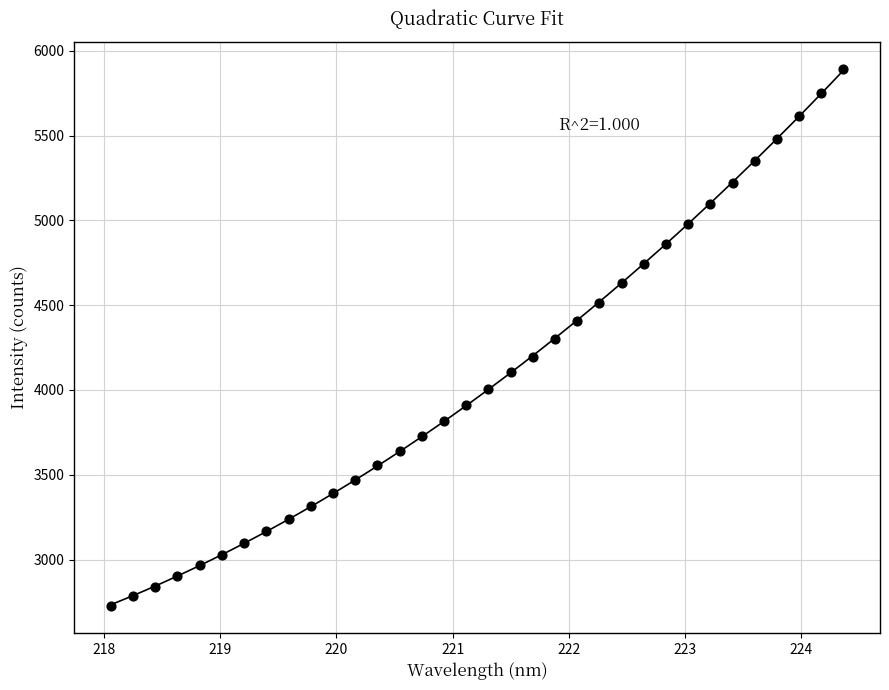

What is the range of Y values (max minus min)?

3168.2